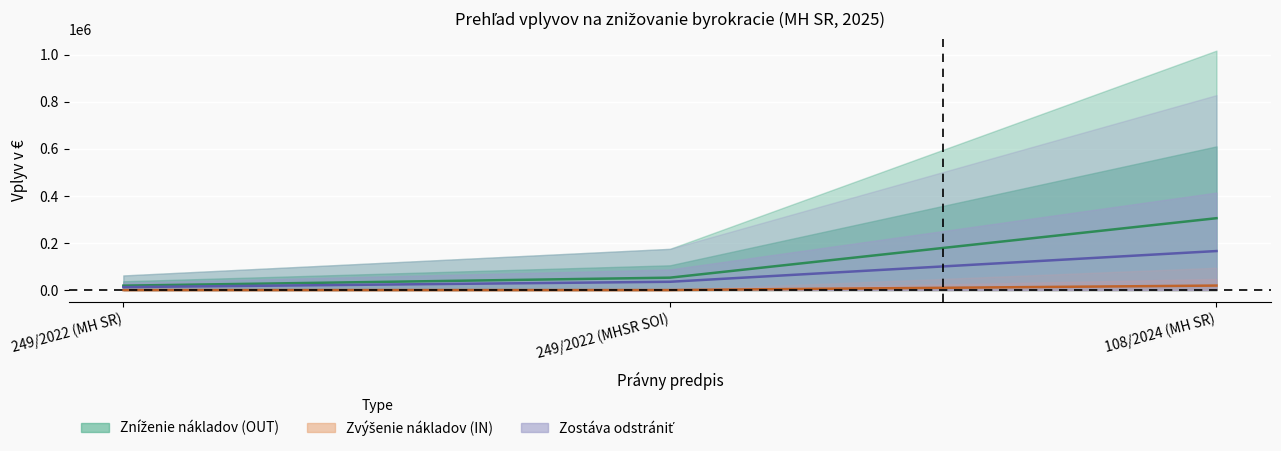

Is the value of Zvýšenie nákladov (IN) at 108/2024 (MH SR) greater than the value of Celkovo OUT at 249/2022 (MH SR)?

Yes